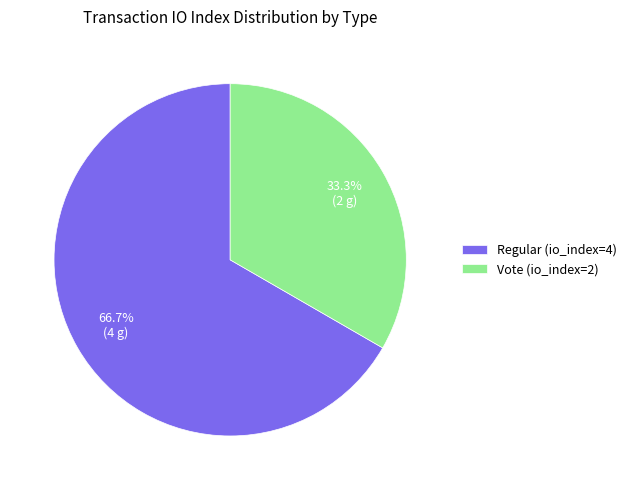

To the nearest percent, what portion does Vote (io_index=2) represent?

33%